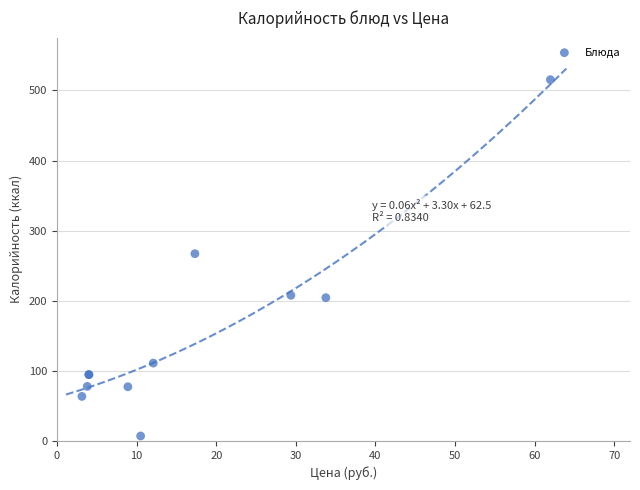

What Y value in the scatter plot is closest to 261?

267.2